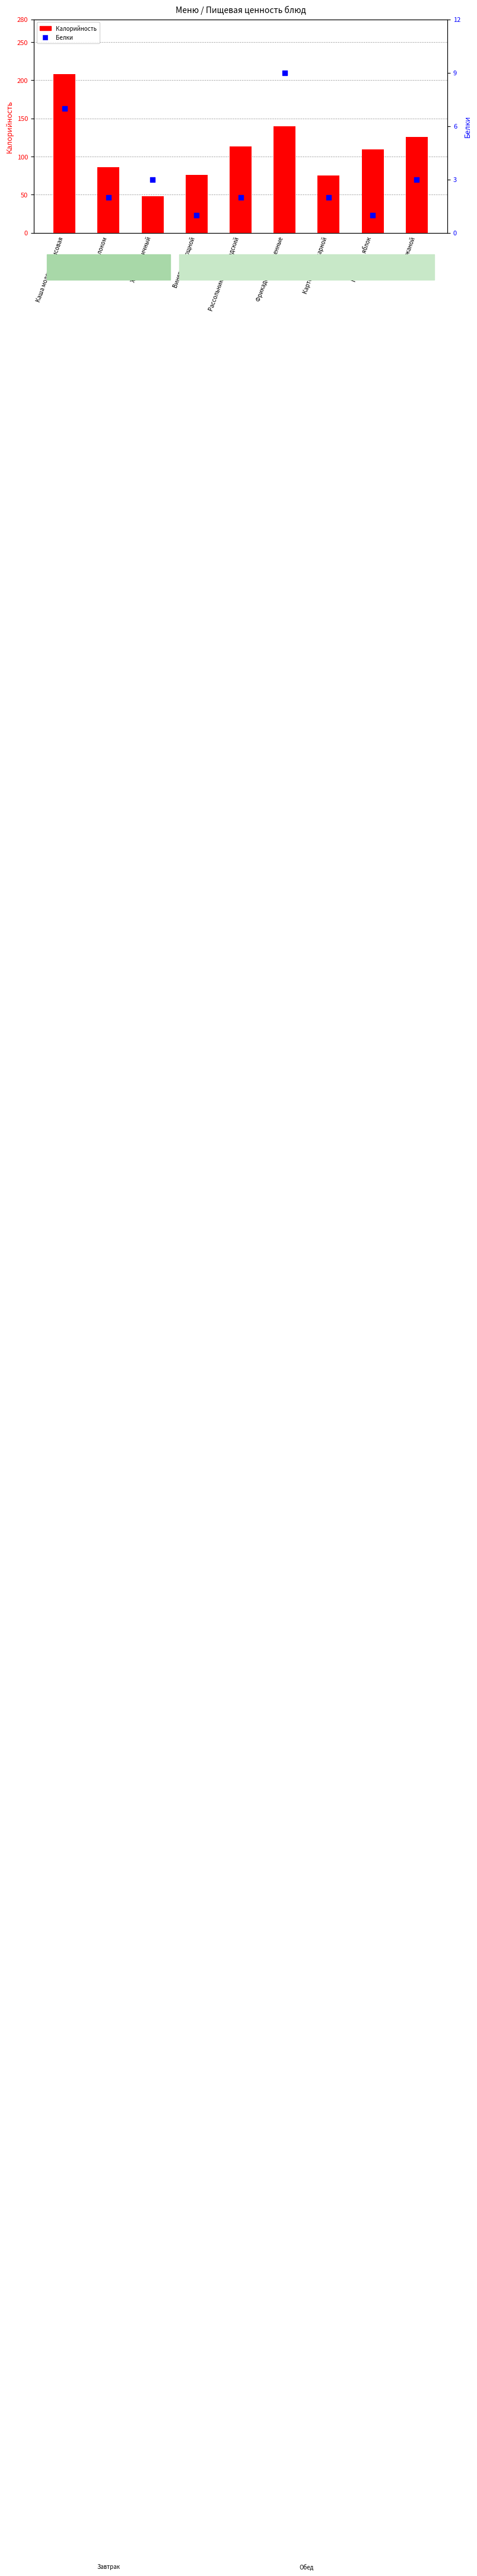

Which series reaches the minimum Y coordinate?

Белки